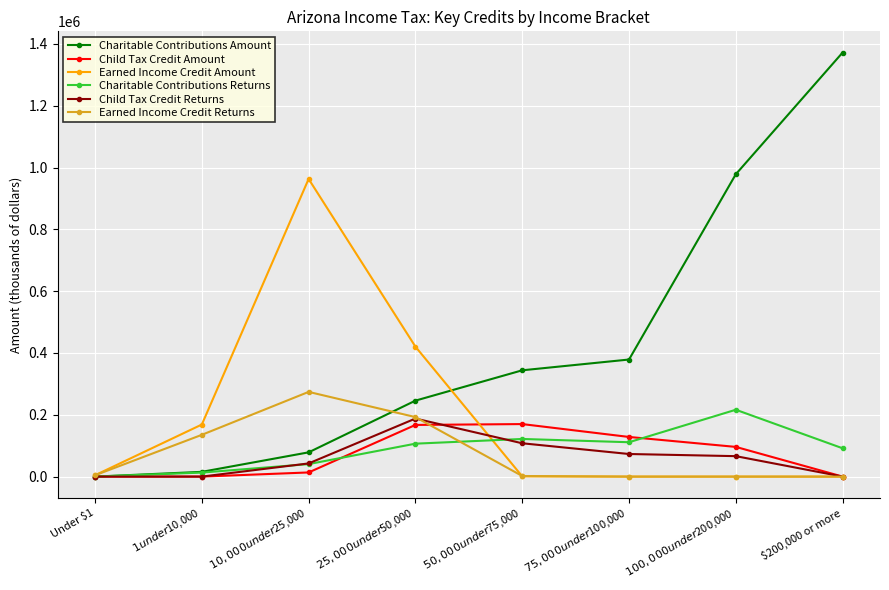

Which series has the largest range (max minus min)?

Charitable Contributions Amount